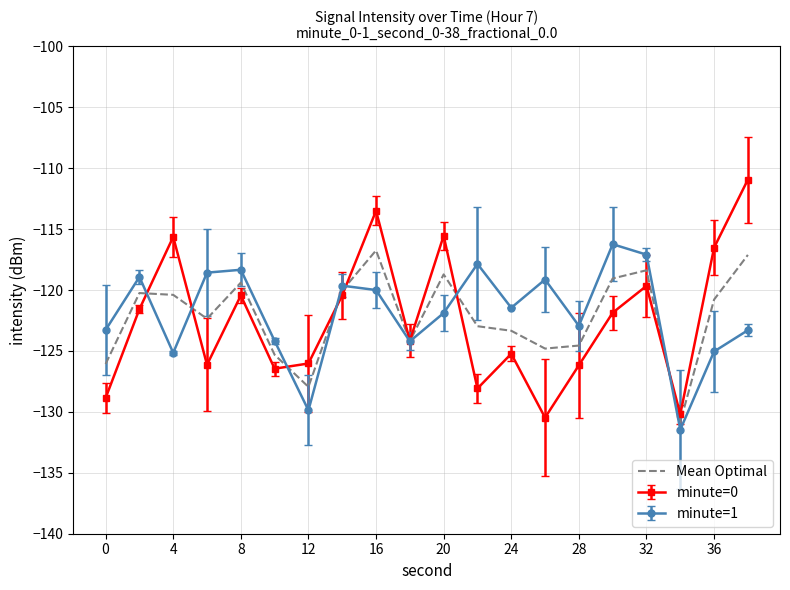

What is the maximum value shown in the chart?

-110.9